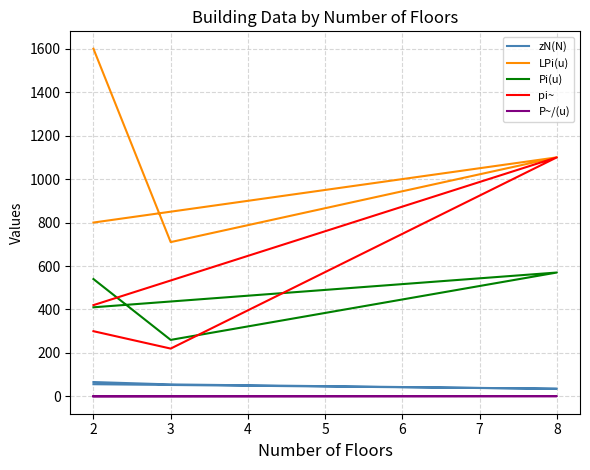

True or false: Pi(u) and LPi(u) intersect in this chart.

False